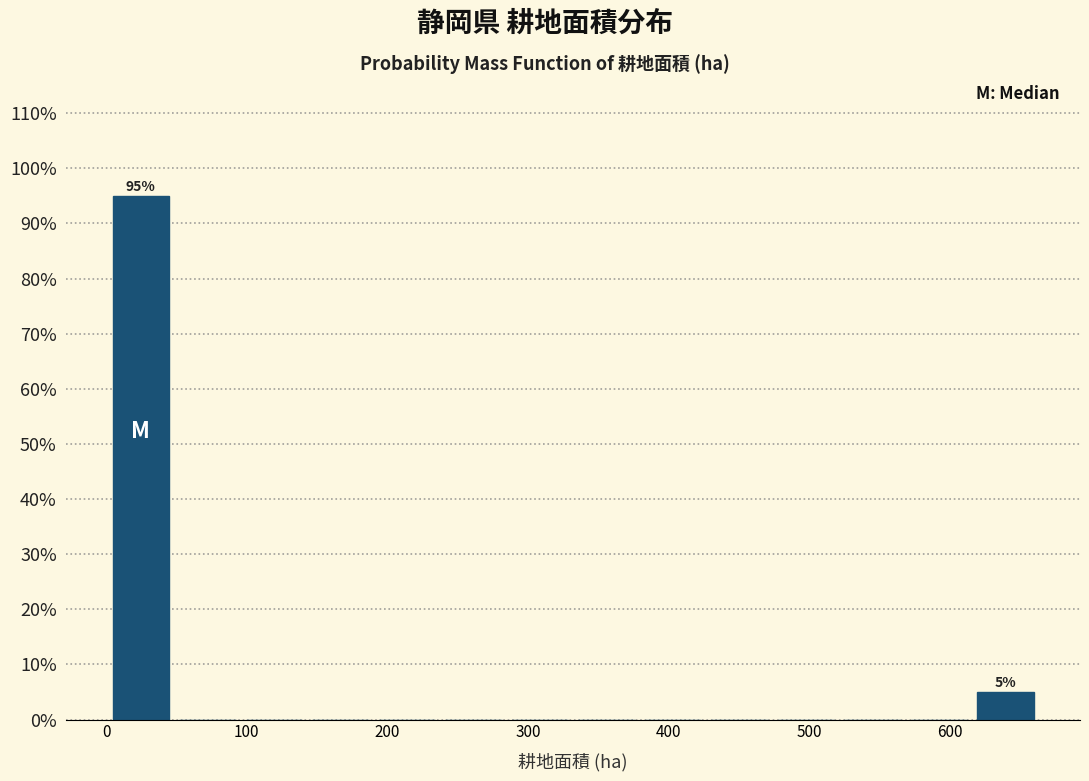

Which range on the x-axis has the tallest bar?

0 to 50